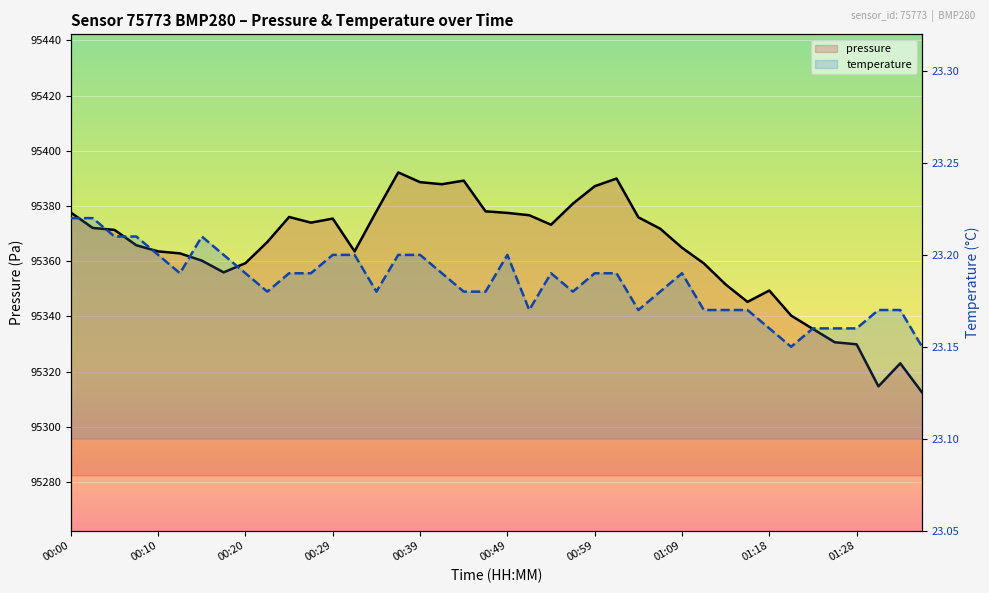

In pressure, how many points are higher than both neighbors (excluding endpoints)?

7